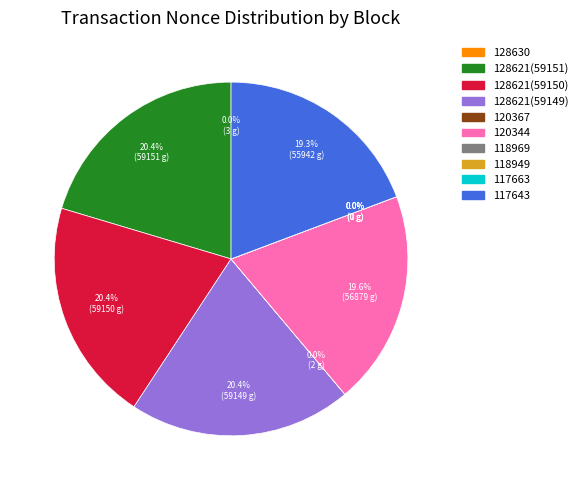

To the nearest percent, what percentage of the pie is 128621_59150?

20%